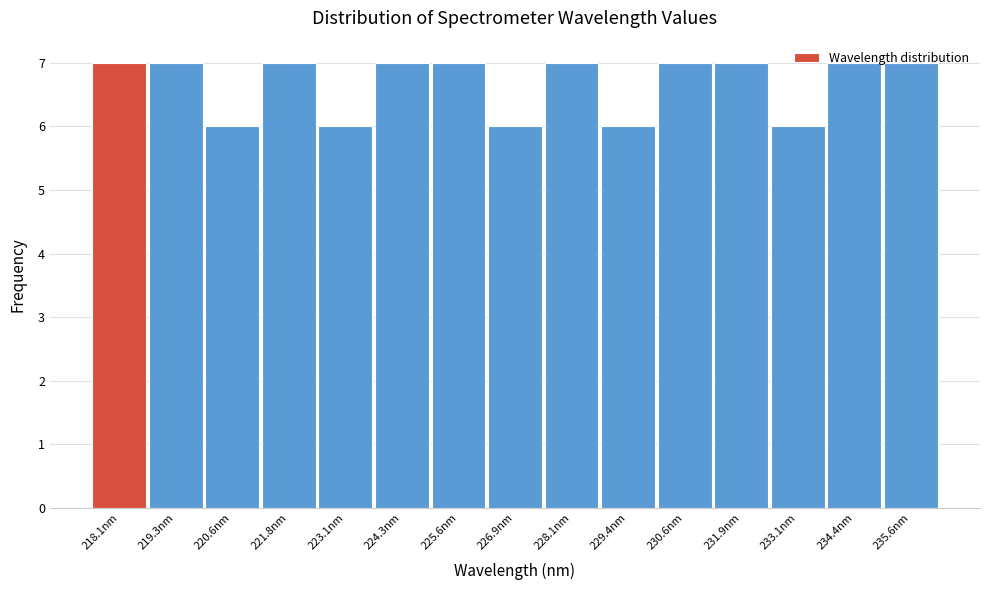

Is it true that the value at 229.4nm is 2?

False